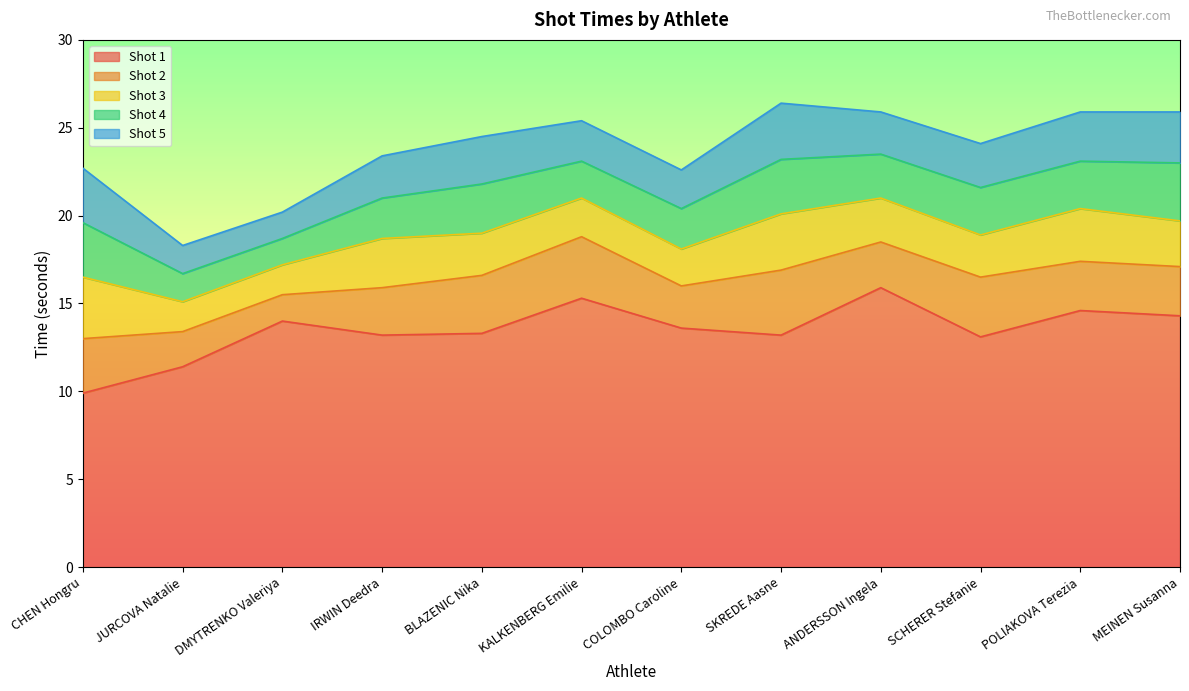

Which series has the largest total across all categories?

Shot 1